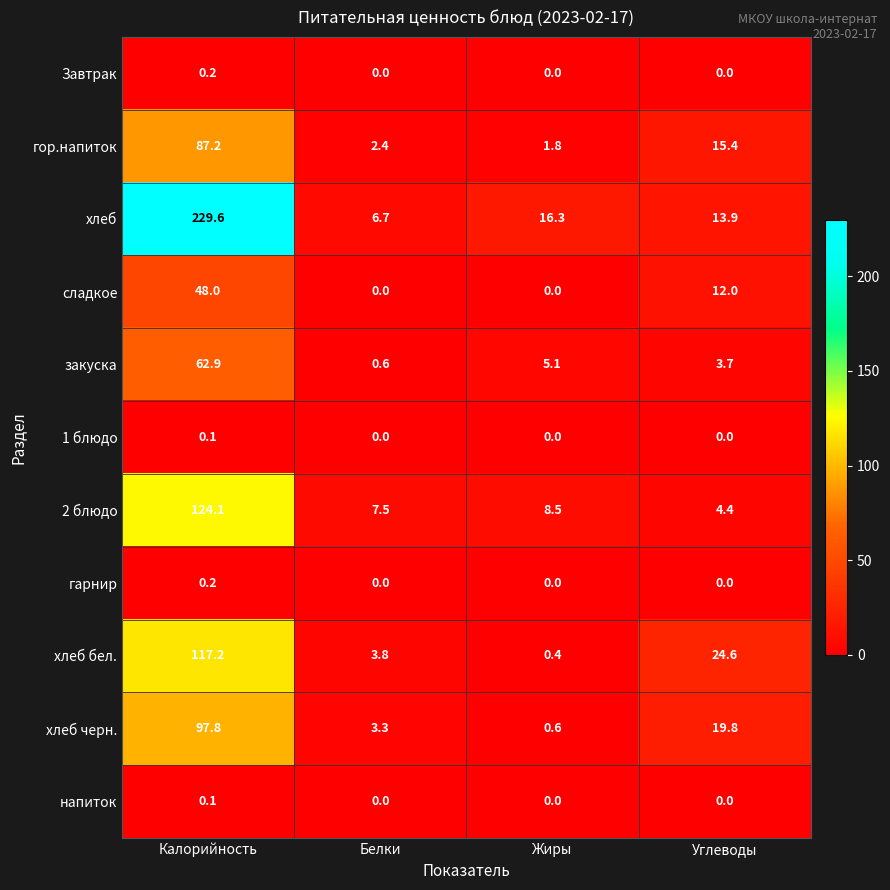

Which category has the lowest value in the хлеб series?

Белки